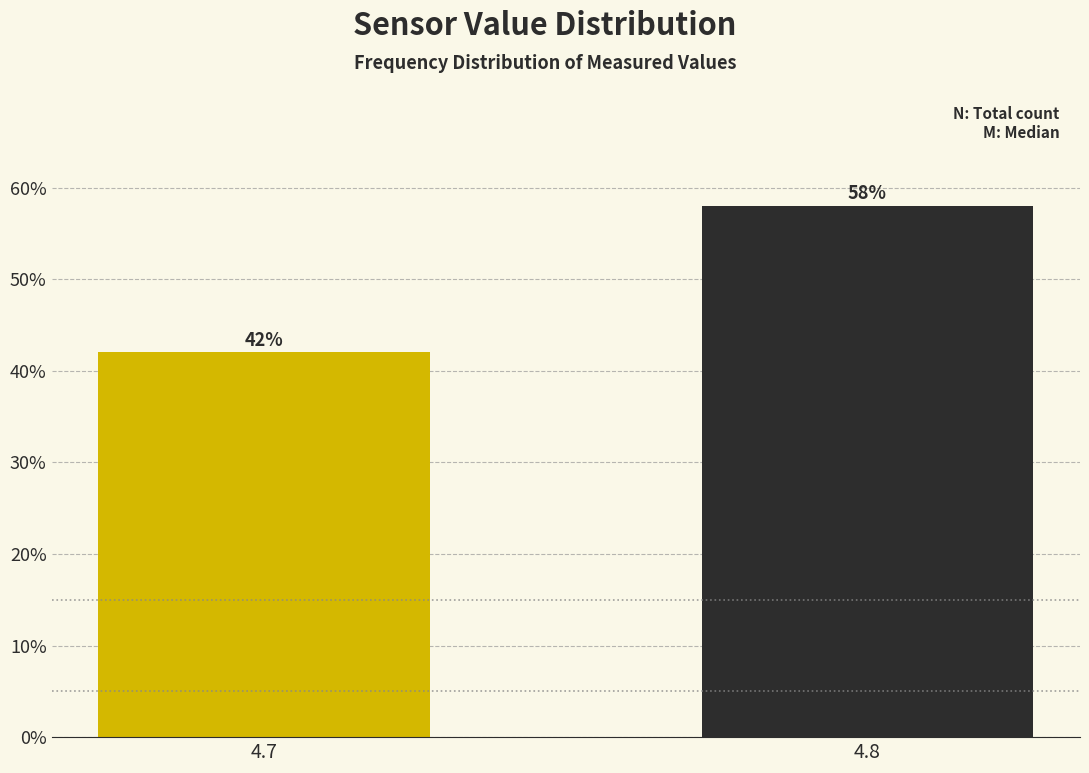

Reading left to right, transcribe all the data shown in this chart.

42.0	58.0